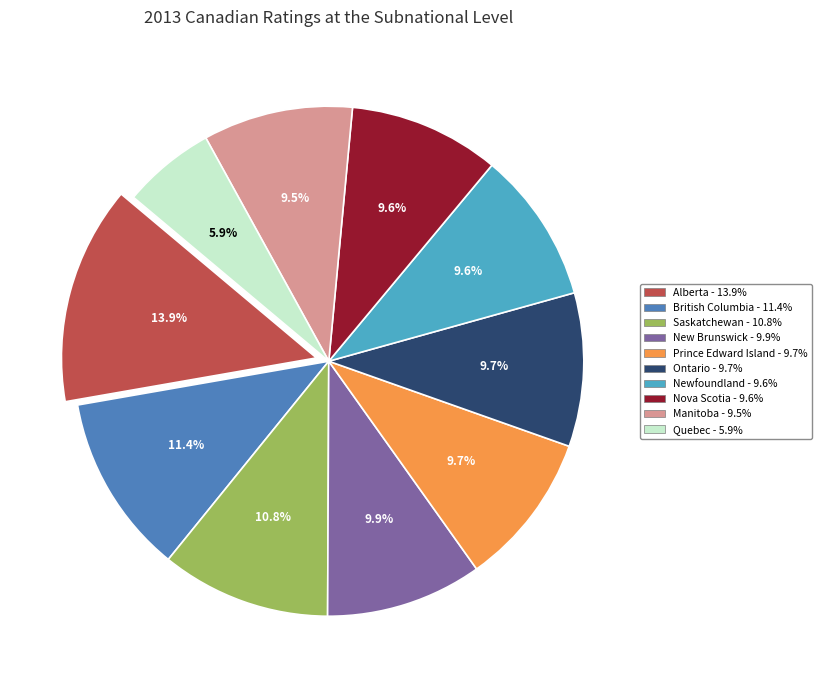

To the nearest percent, what is the average slice percentage?

10%